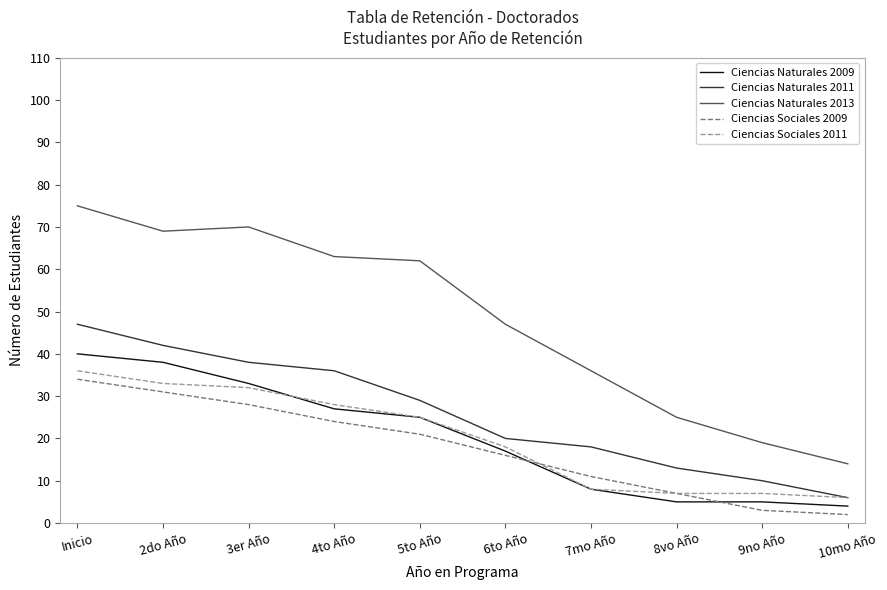

True or false: Ciencias Naturales 2013 and Ciencias Naturales 2009 cross at least once.

False